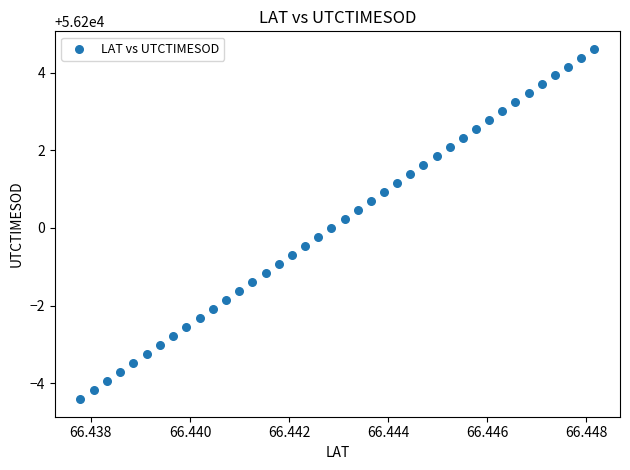

What is the range of Y values (max minus min)?

9.0